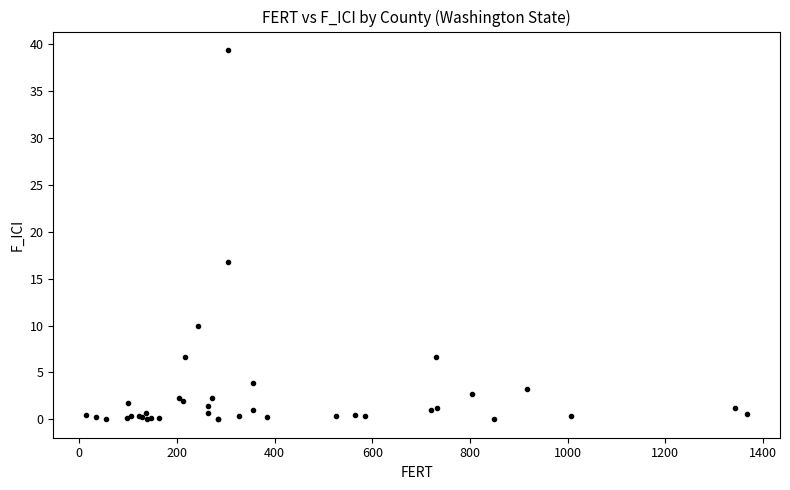

What Y value in the scatter plot is closest to 19?

16.8